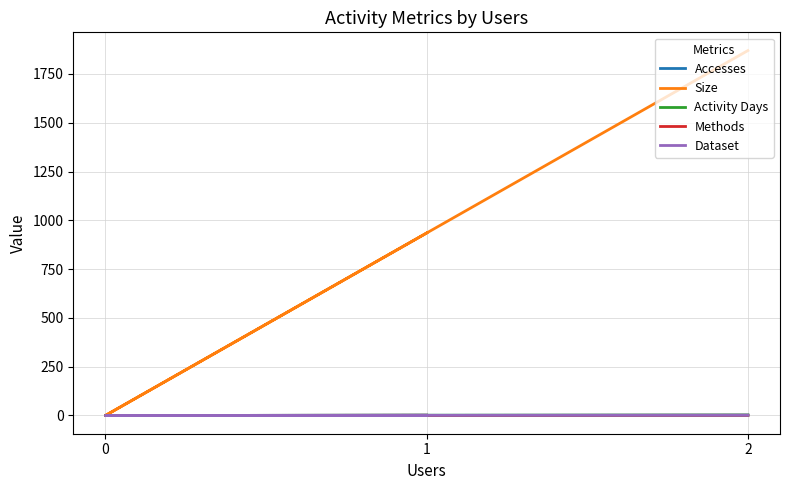

Between 0 and 2, which series saw the biggest shift?

Size